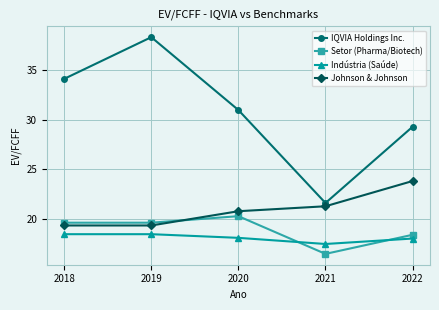

At which category does Indústria (Saúde) reach its first local valley?

2021